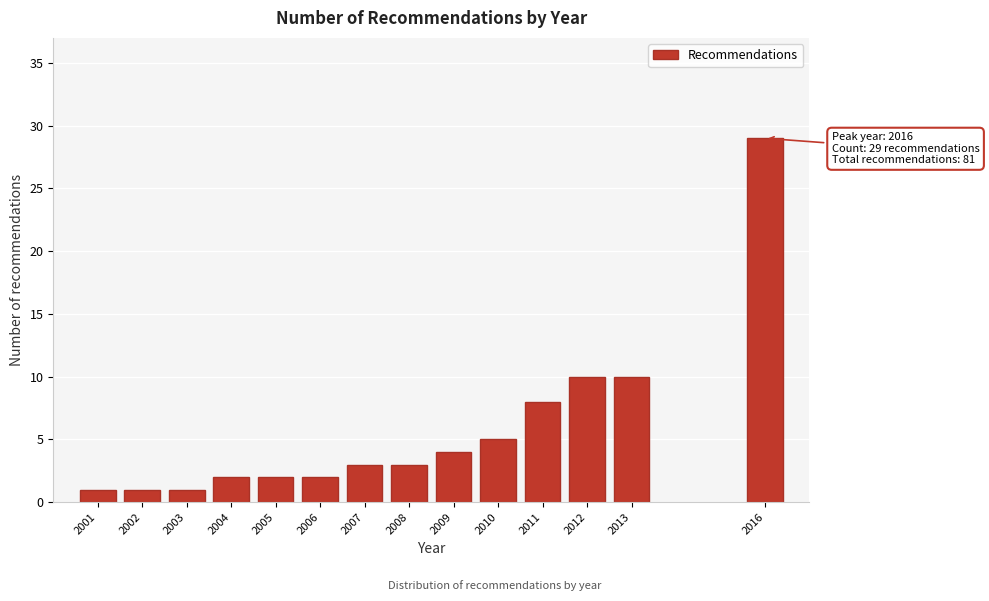

Reading left to right, what are all the values shown in this chart?

2001=1	2002=1	2003=1	2004=2	2005=2	2006=2	2007=3	2008=3	2009=4	2010=5	2011=8	2012=10	2013=10	2016=29